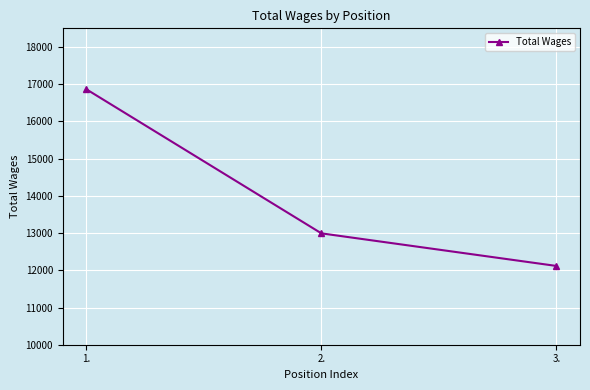

Does the chart display data point markers on the line(s)?

Yes